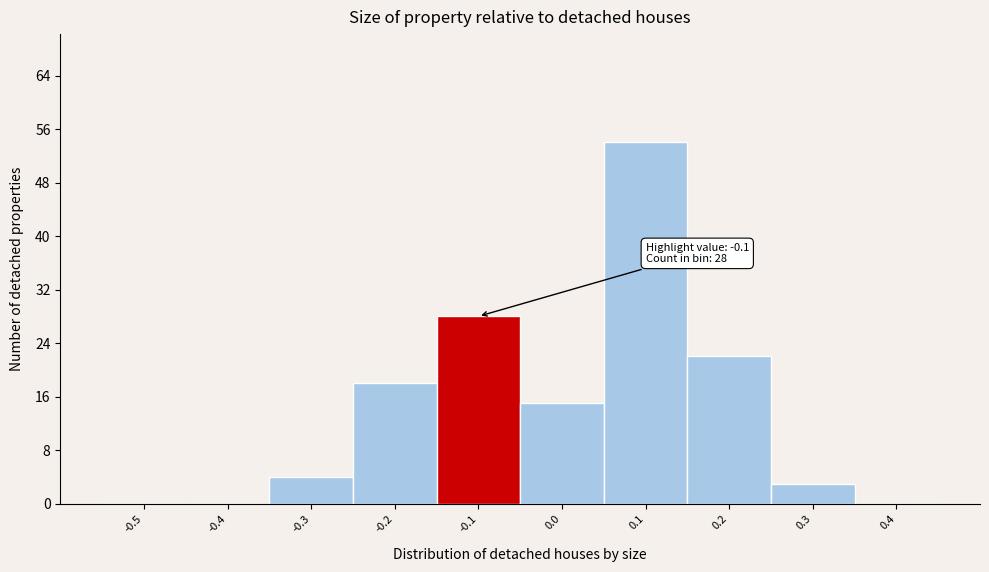

Reading left to right, extract all data points from this chart.

-0.5=0	-0.4=0	-0.3=4	-0.2=18	-0.1=28	0.0=15	0.1=54	0.2=22	0.3=3	0.4=0